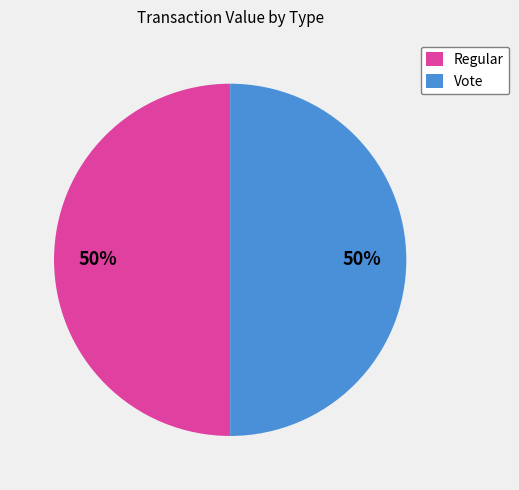

The Regular slice represents 50% of the pie. True or false?

True